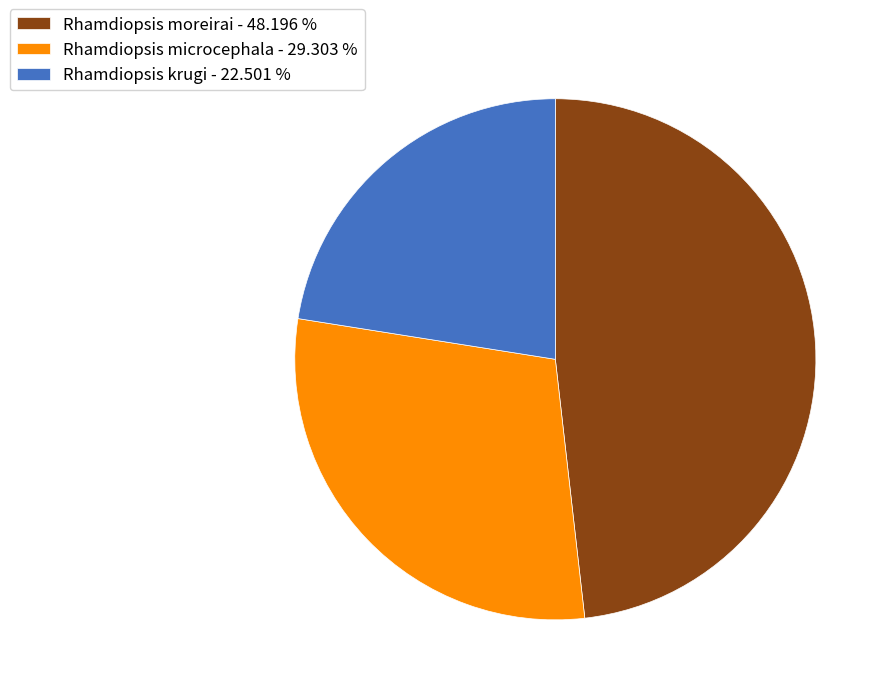

Is there any slice that represents more than half of the pie?

No